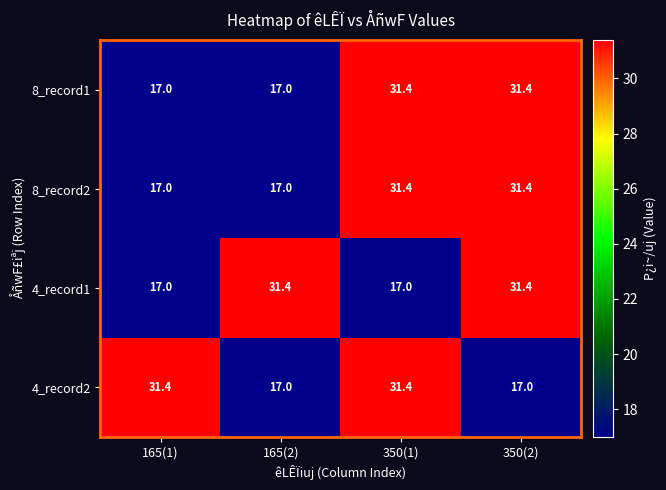

At how many categories does at least one series exceed 24?

4